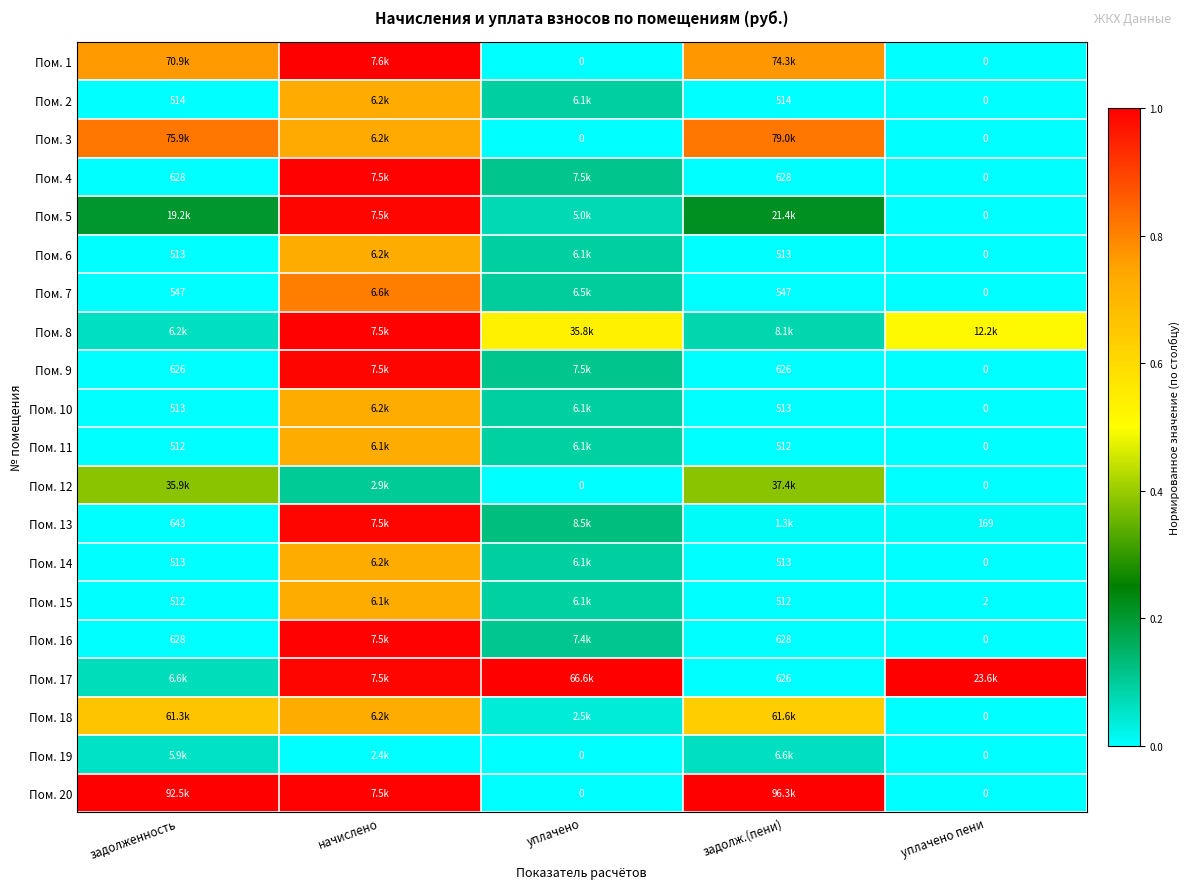

Is the value of Пом. 10 at задолж.(пени) greater than the value of Пом. 20 at уплачено?

Yes